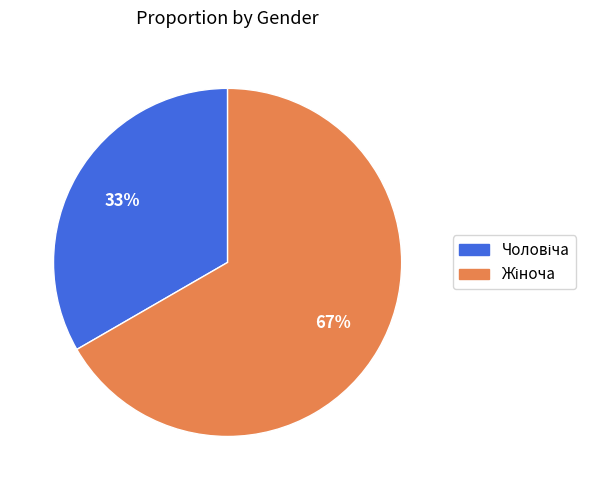

Is there a majority slice in this chart?

Yes